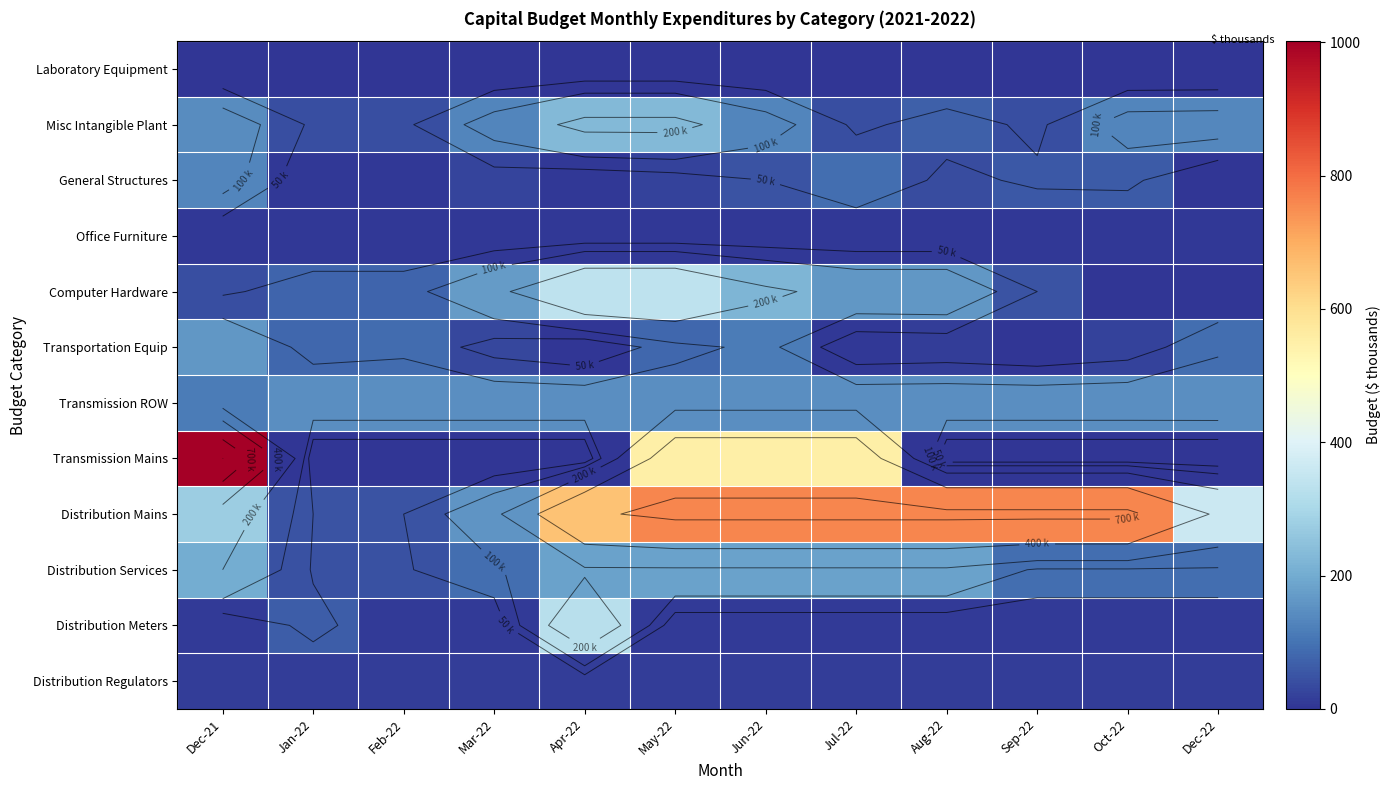

Which series has the largest total across all categories?

Distribution Mains